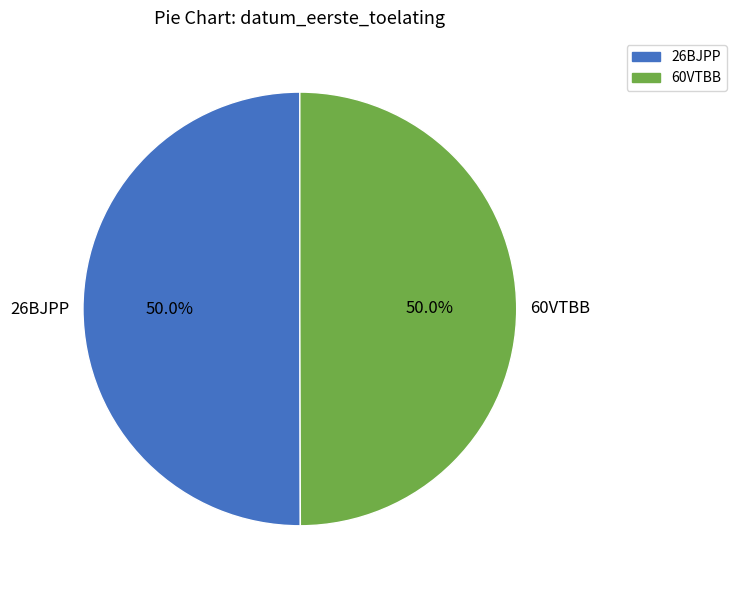

To the nearest percent, what percentage of the pie is 26BJPP?

50%